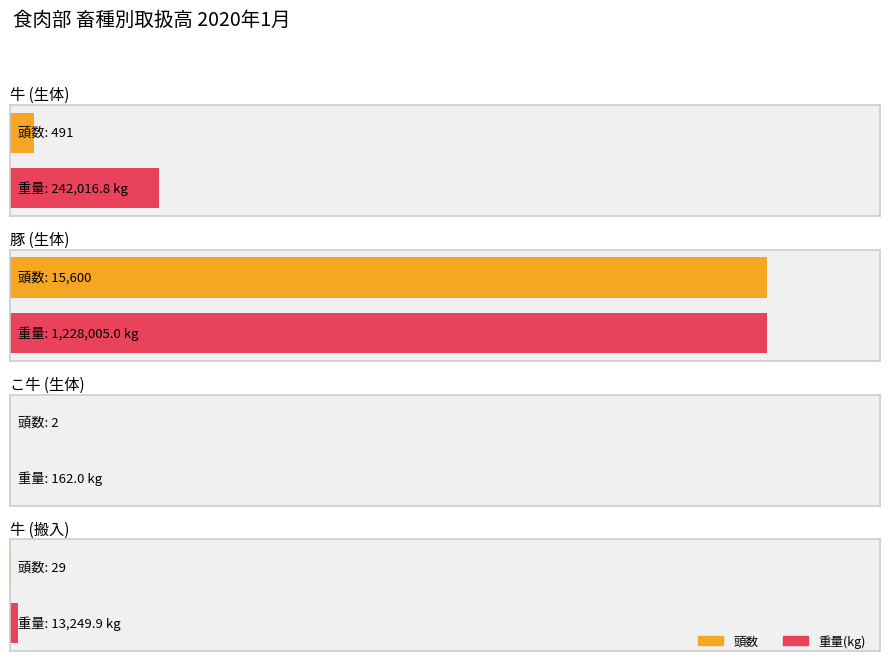

What is the difference between the 豚_頭数 values at 生体_計 and 搬入_計?

15600